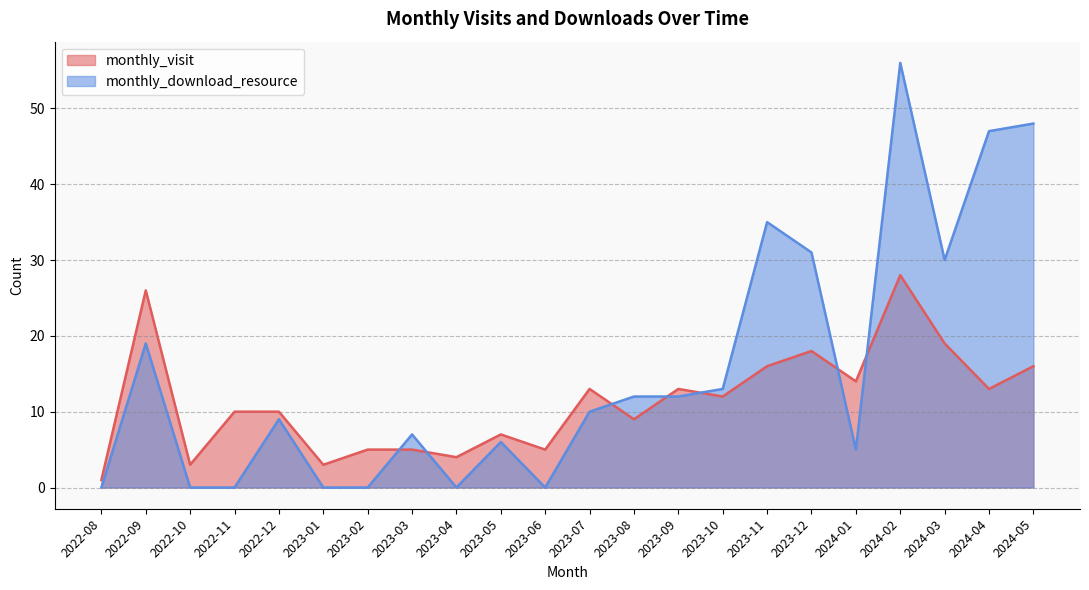

At which category does monthly_download_resource reach its first local peak?

2022-09